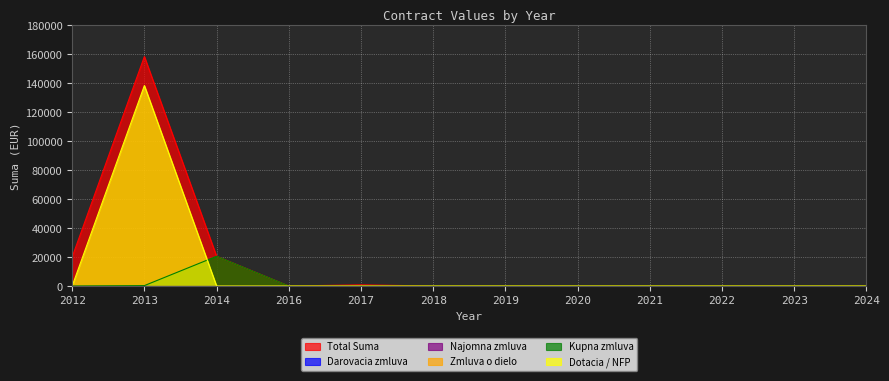

Which series ends up on top after the final intersection of Kupna zmluva and Dotacia / NFP?

Kupna zmluva